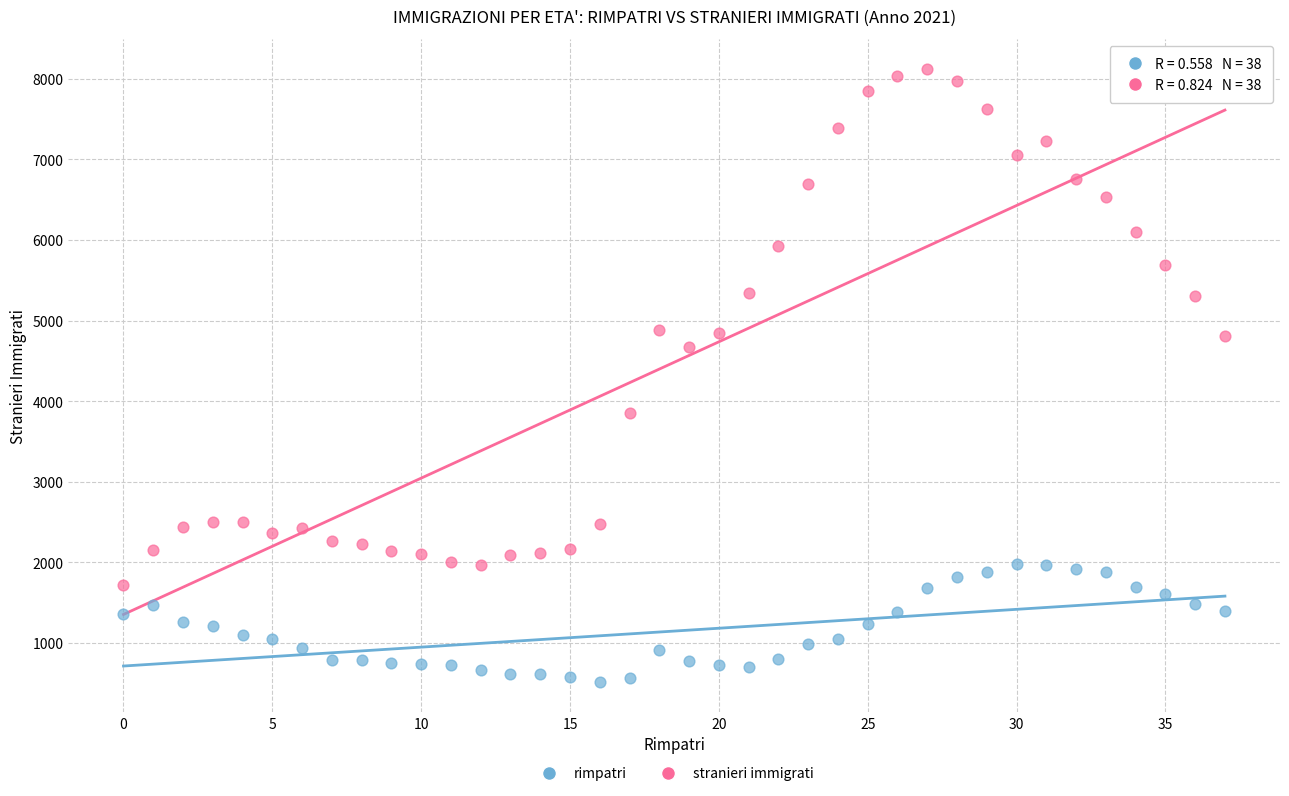

Across all series, what Y value is closest to 4319?

4667